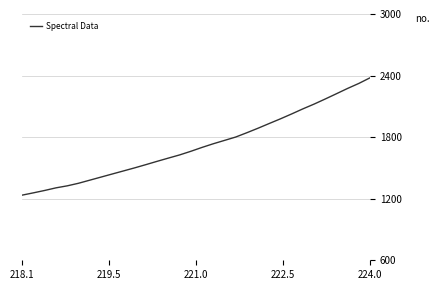

What is the maximum value shown in the chart?

2378.8